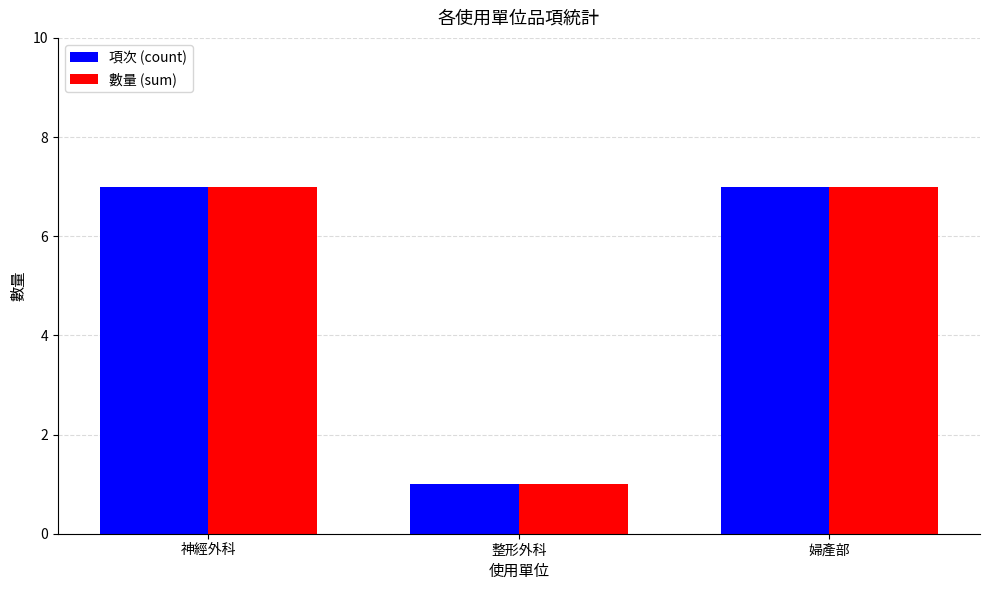

What is the sum of all 數量 (sum) values?

15